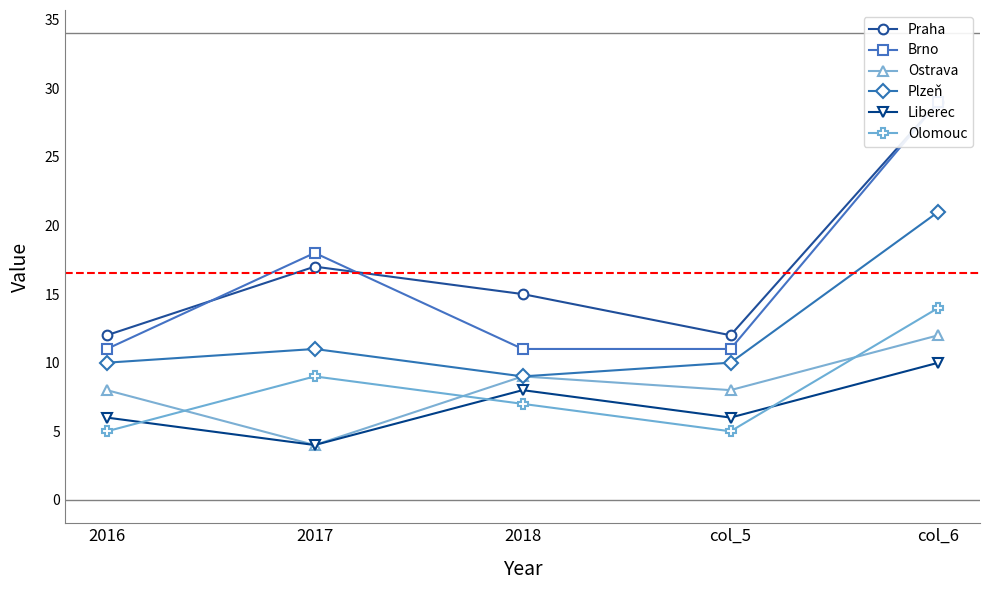

What is the spread (max minus min) of values at col_5?

7